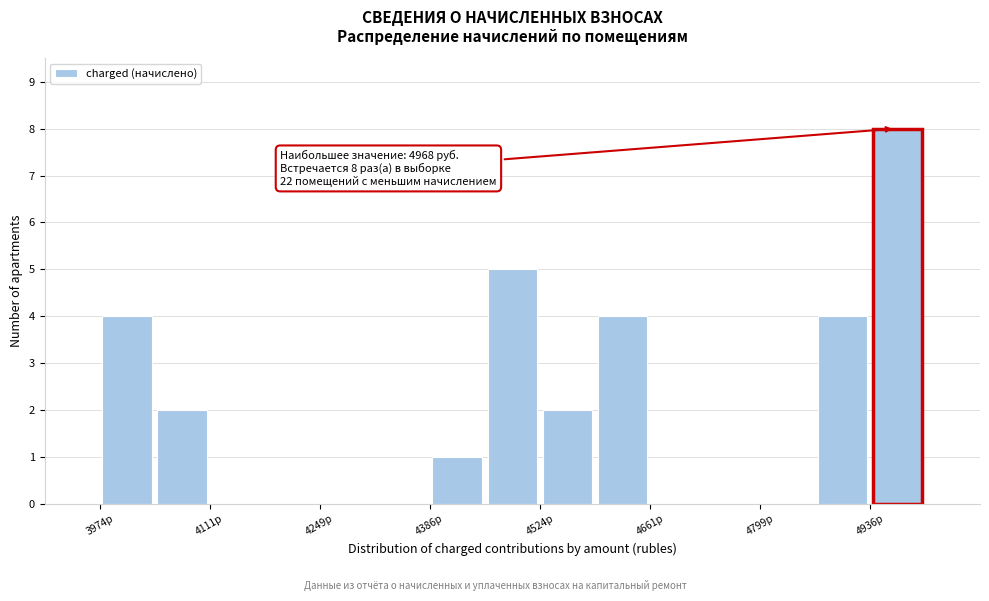

Around what value on the x-axis is the tallest bar? Give the approximate position of its centre, as read against the axis.

4980